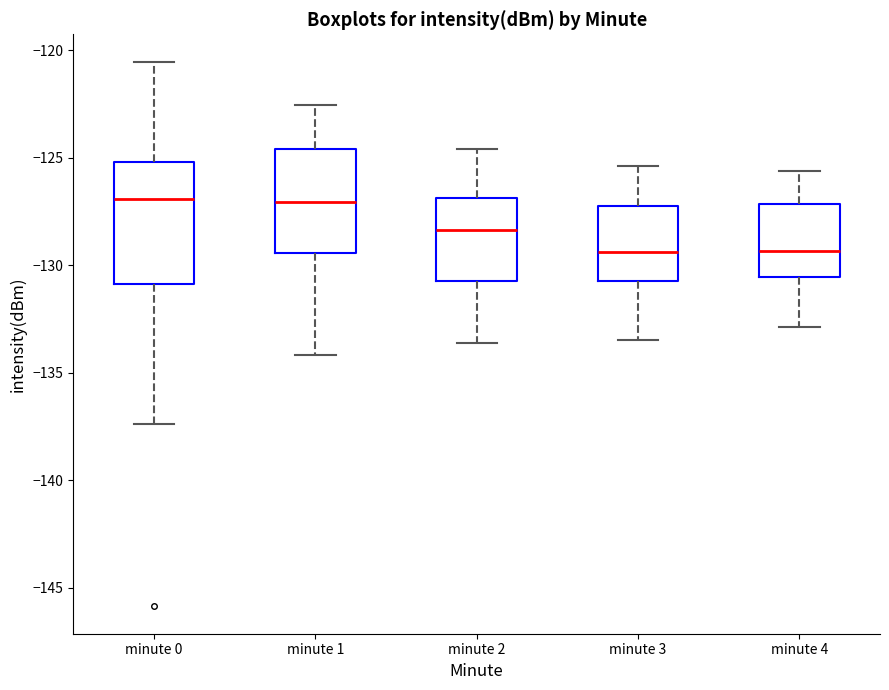

Reading left to right, read every box against the y-axis: the position of its median line, the range the box covers, and the ends of its whiskers. The values are not printed on the chart, so give them approximately, as read against the axis.

minute 0: median -127.0, box -131.0 to -125.0, whiskers -137.5 to -120.5
minute 1: median -127.0, box -129.5 to -124.5, whiskers -134.0 to -122.5
minute 2: median -128.5, box -130.5 to -127.0, whiskers -133.5 to -124.5
minute 3: median -129.5, box -130.5 to -127.0, whiskers -133.5 to -125.5
minute 4: median -129.5, box -130.5 to -127.0, whiskers -133.0 to -125.5